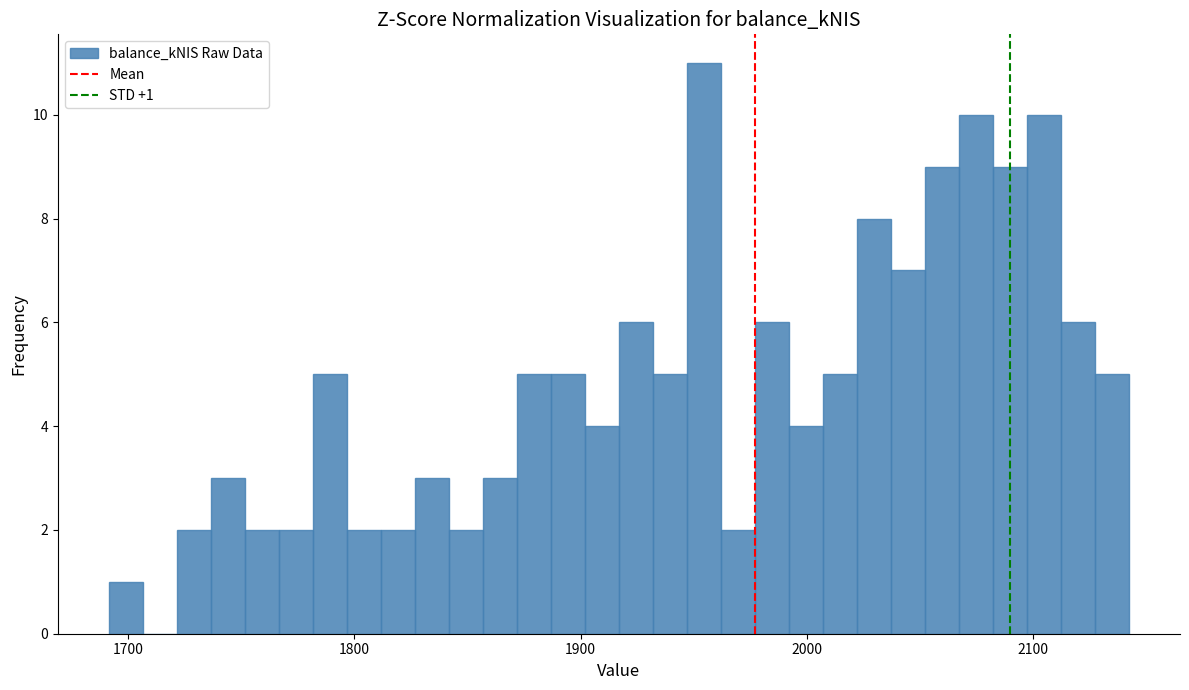

Around what value on the x-axis is the tallest bar? Give the approximate position of its centre, as read against the axis.

1950